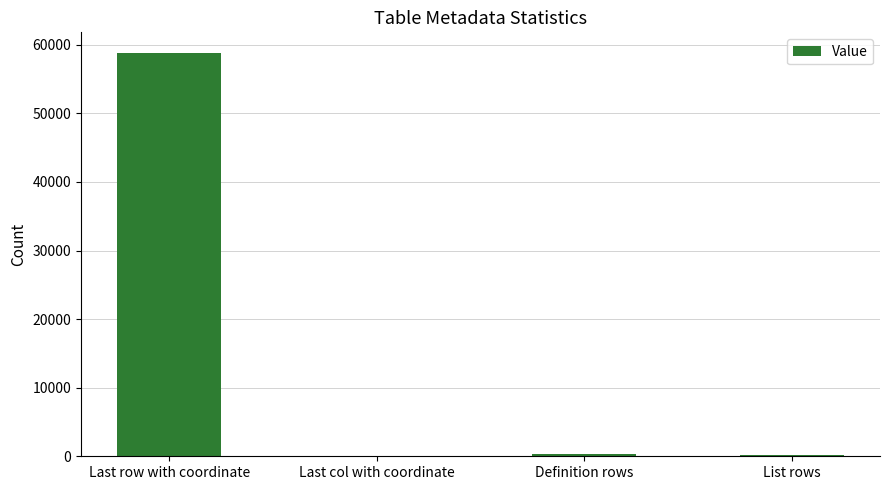

The chart shows a value of 11961 at Last row with coordinate. True or false?

False